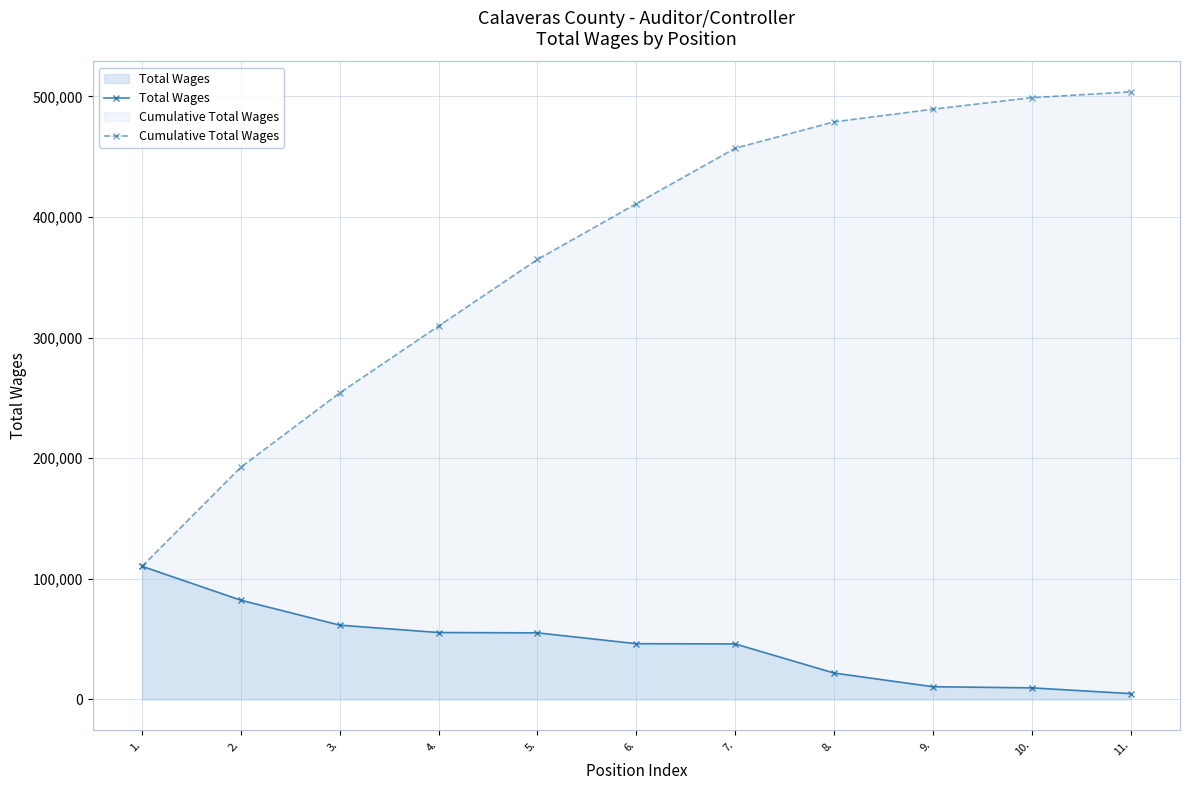

True or false: Cumulative Total Wages and Total Wages cross at least once.

False